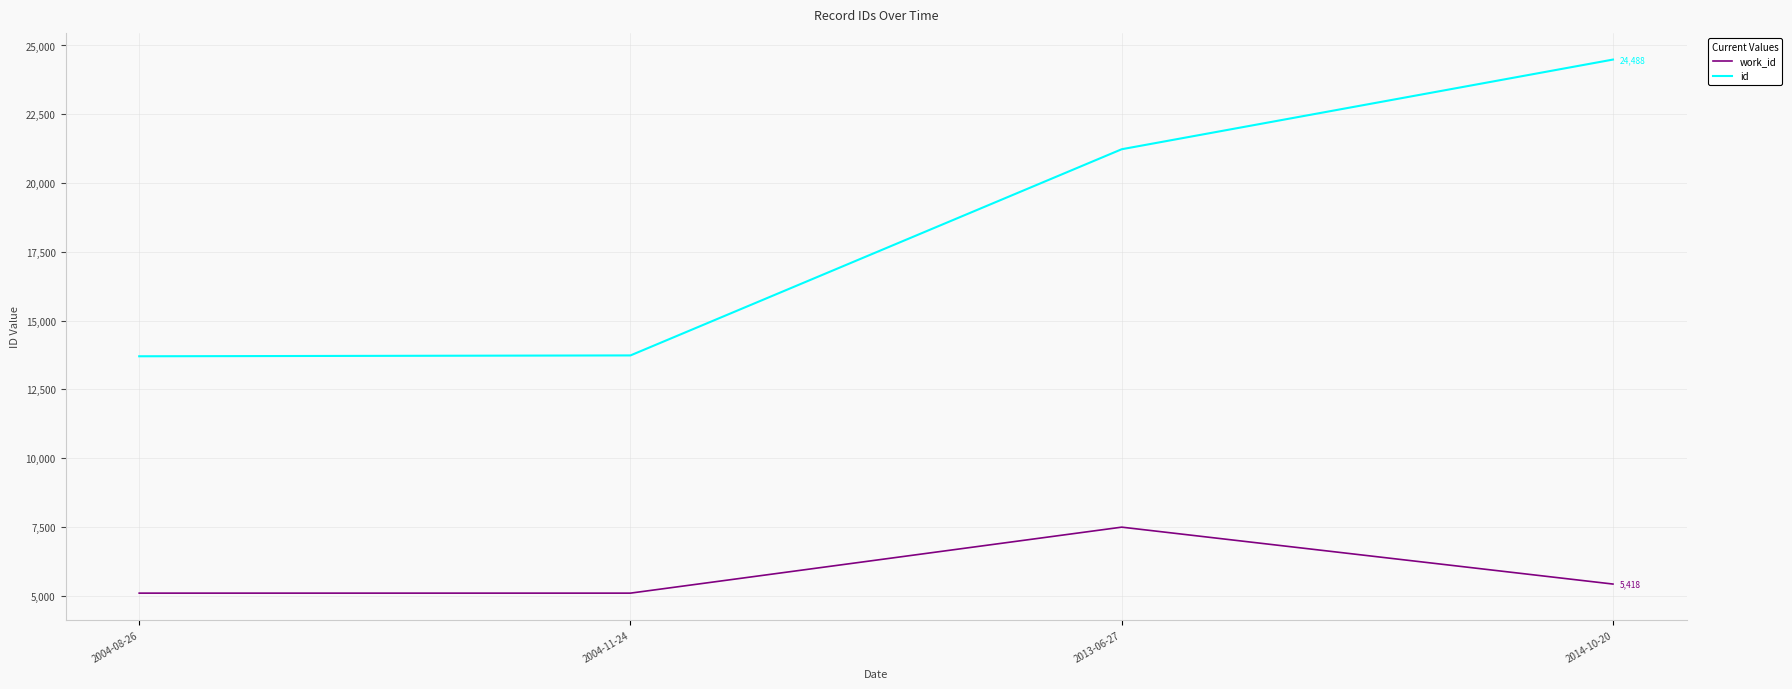

List the series in order of their peak value, highest first.

id, work_id